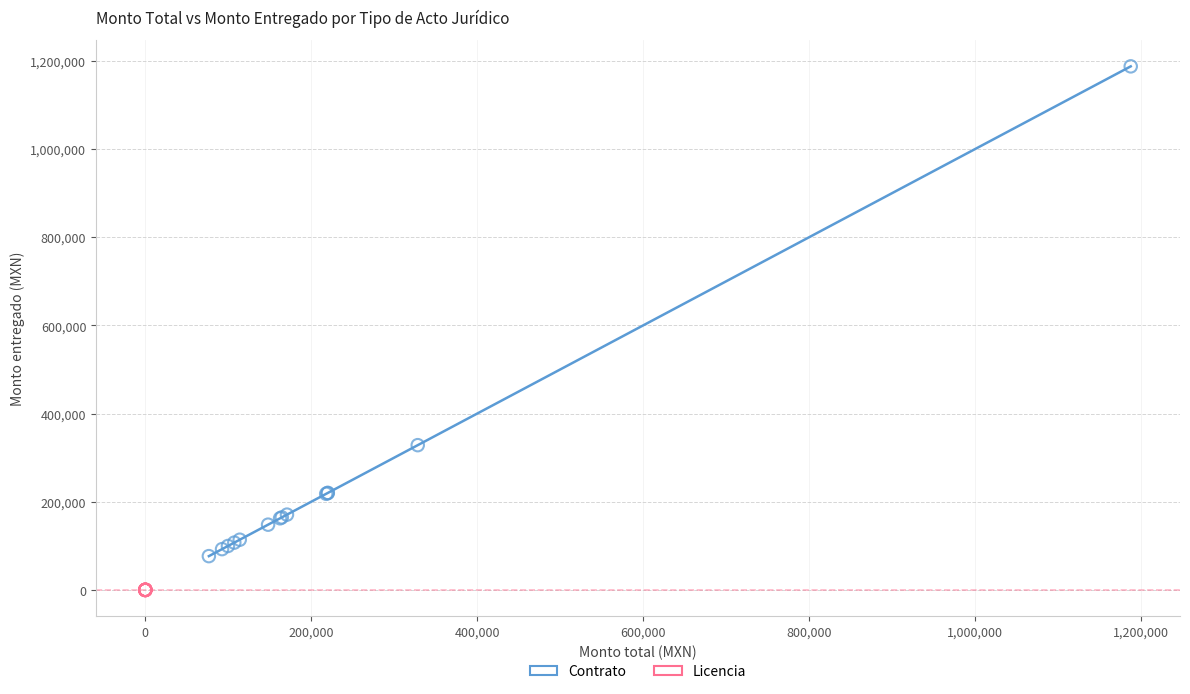

Which series reaches the maximum Y coordinate?

Contrato